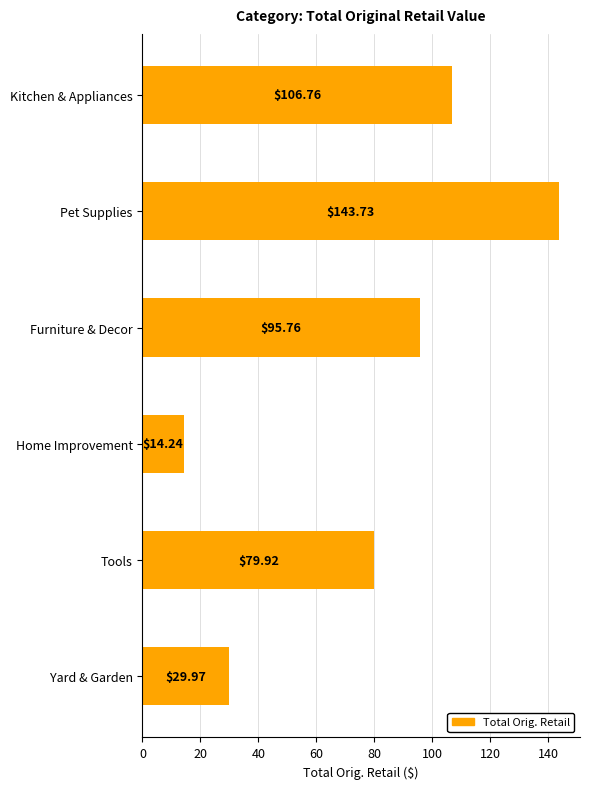

What is the sum of all values?

470.4